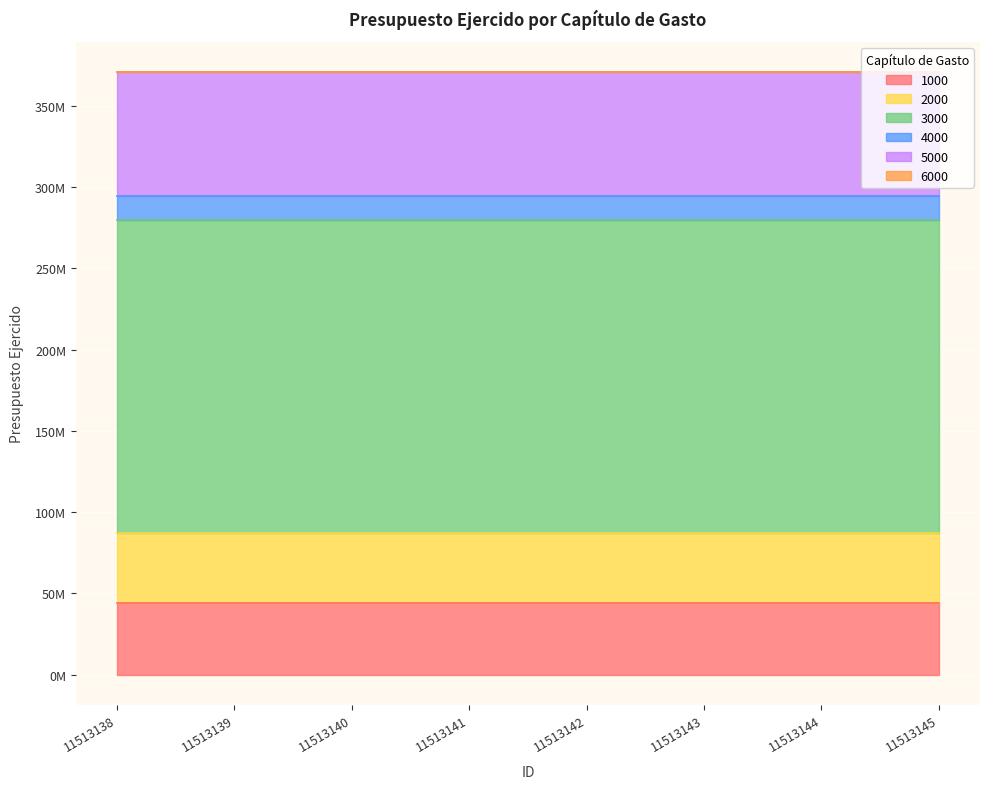

At which category is the sum across all series the highest?

11513138